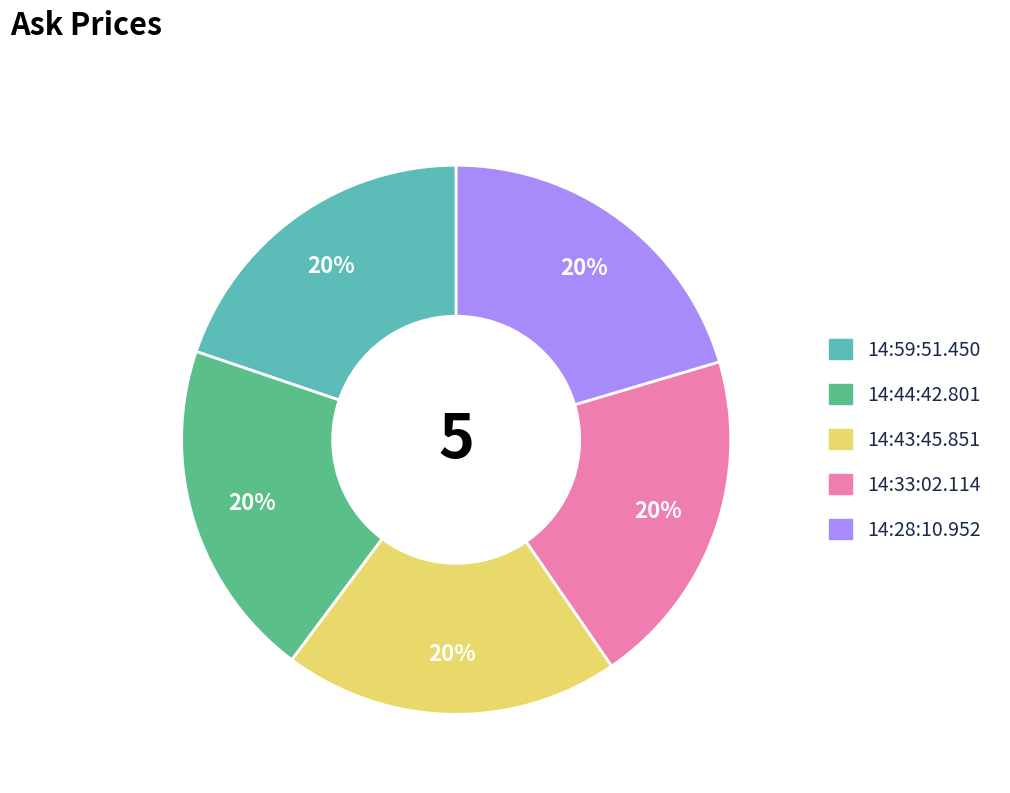

How many slices are in this pie chart?

5